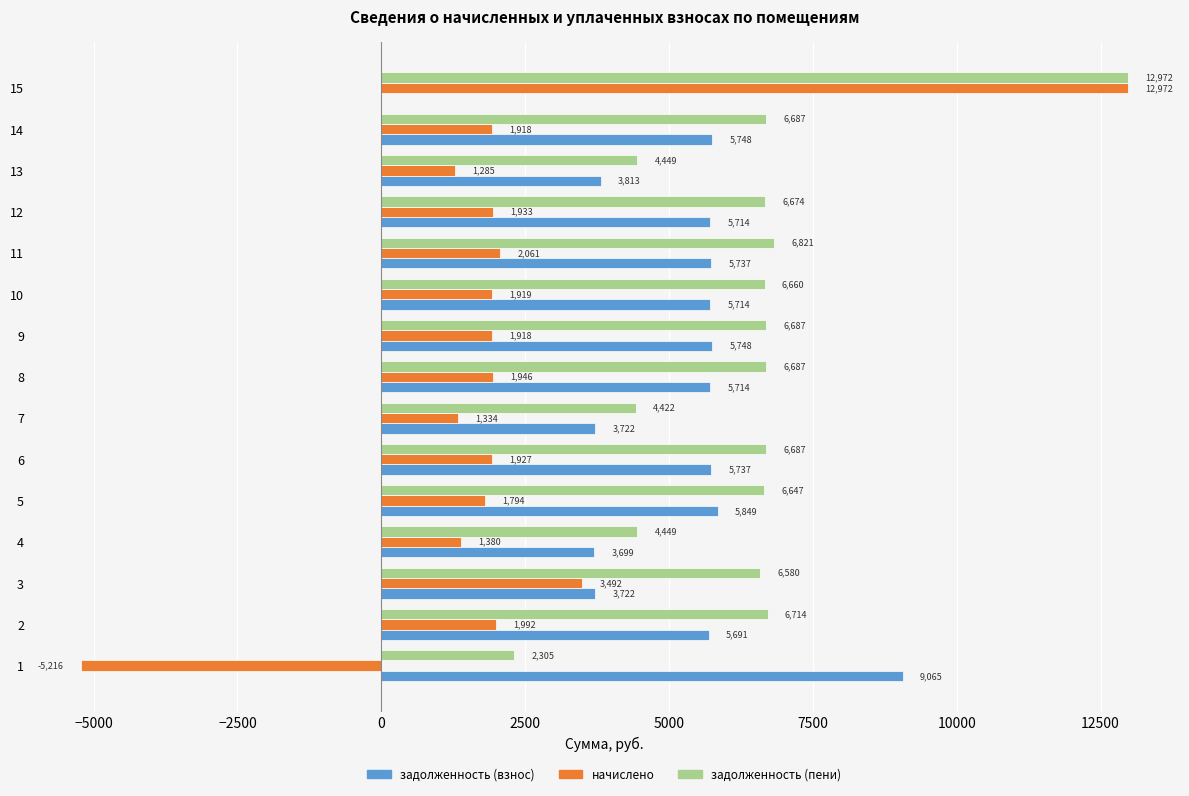

The задолженность (взнос) series shows 5813.2 at 4. True or false?

False